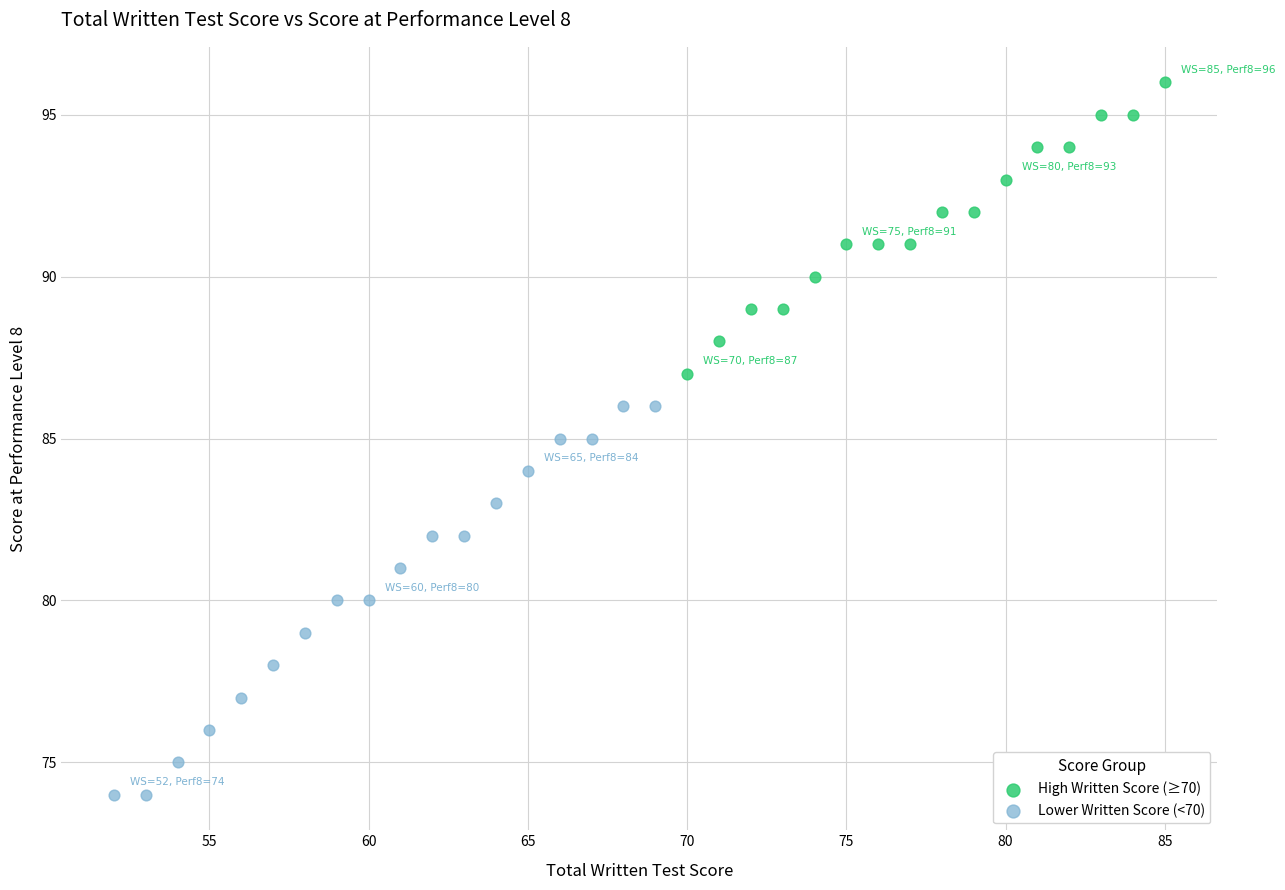

Which series reaches the minimum Y coordinate?

Lower Written Score (<70)